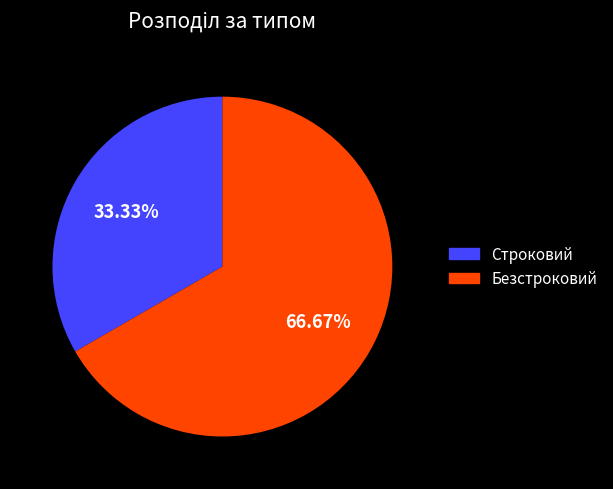

What is the ratio of the value at Безстроковий to the value at Строковий?

2.0